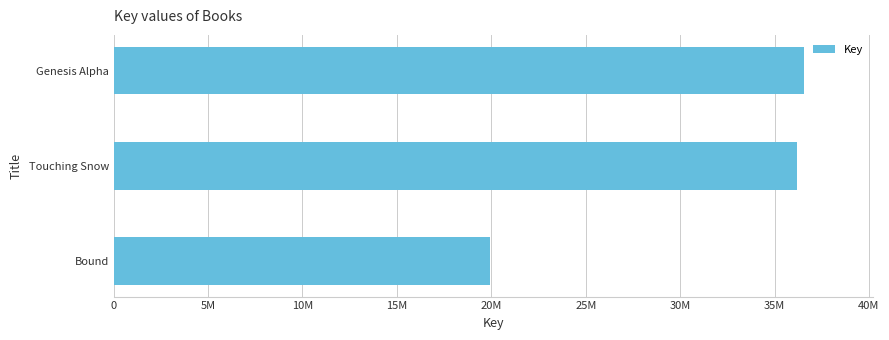

Are the bars horizontal?

Yes